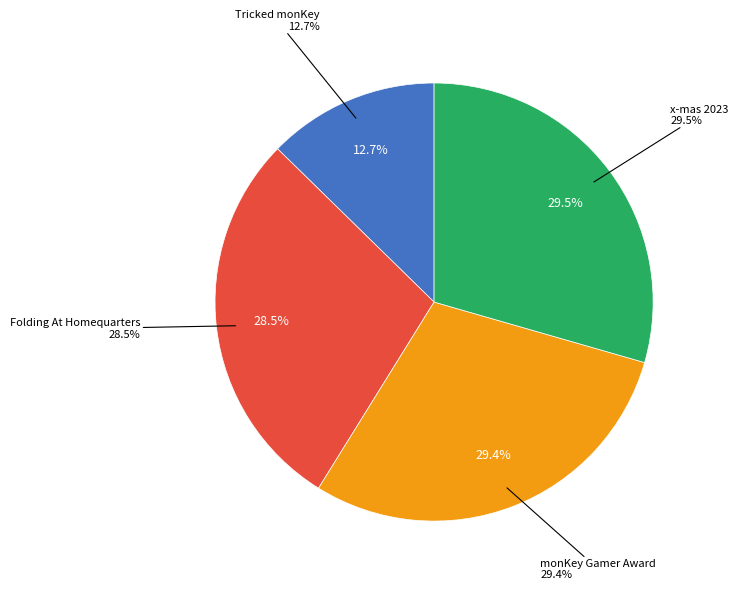

Which category has the biggest portion of the pie?

x-mas 2023